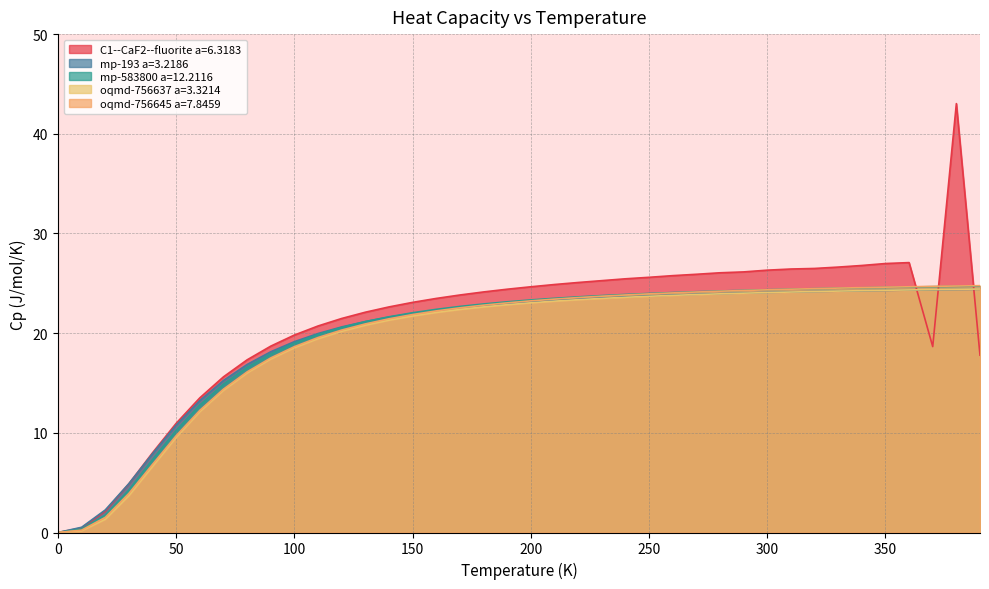

How many intersections are there between mp-193 a=3.2186 and C1--CaF2--fluorite a=6.3183?

4